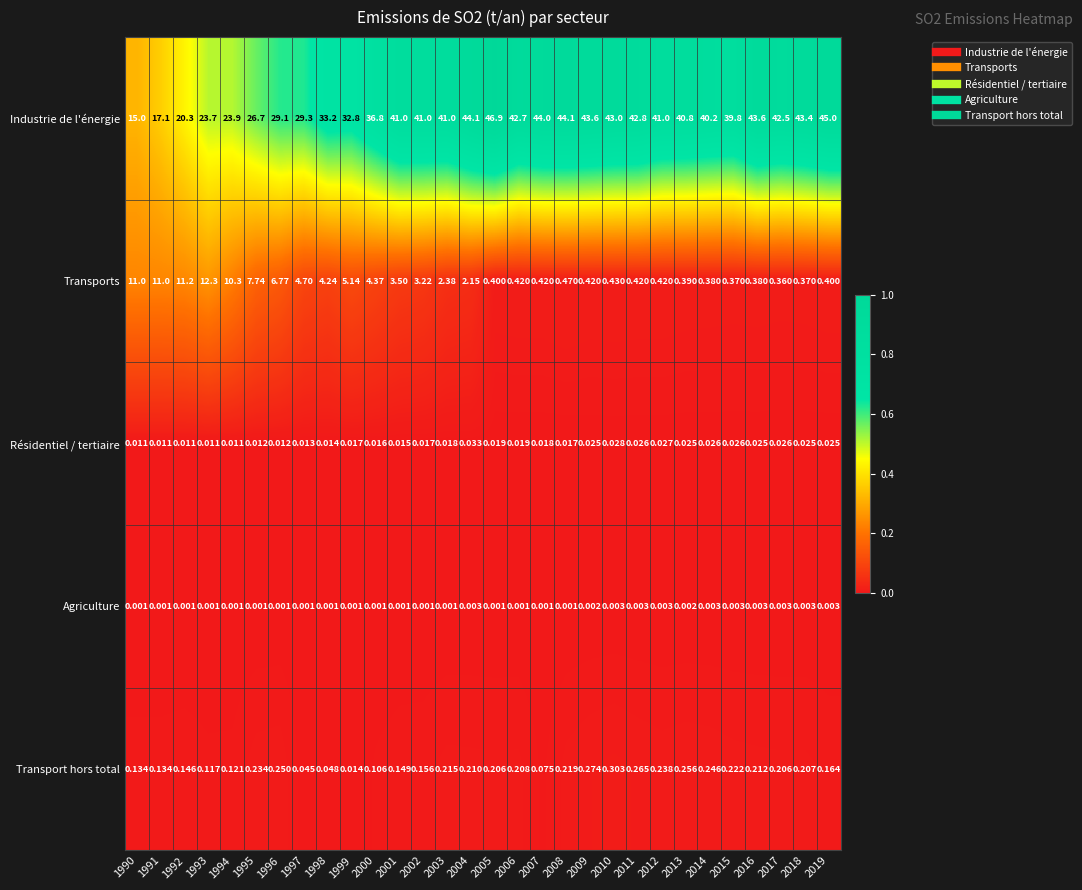

List the series in order of their peak value, lowest first.

Agriculture, Résidentiel / tertiaire, Transport hors total, Transports, Industrie de l'énergie